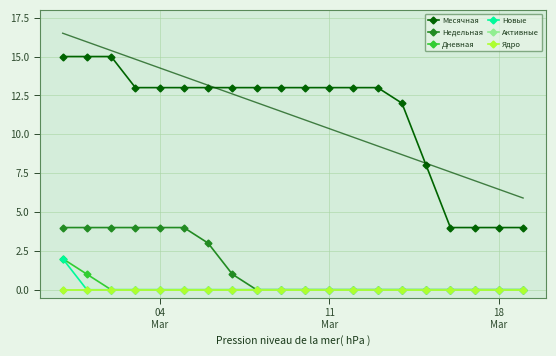

At how many categories does at least one series exceed 5?

16